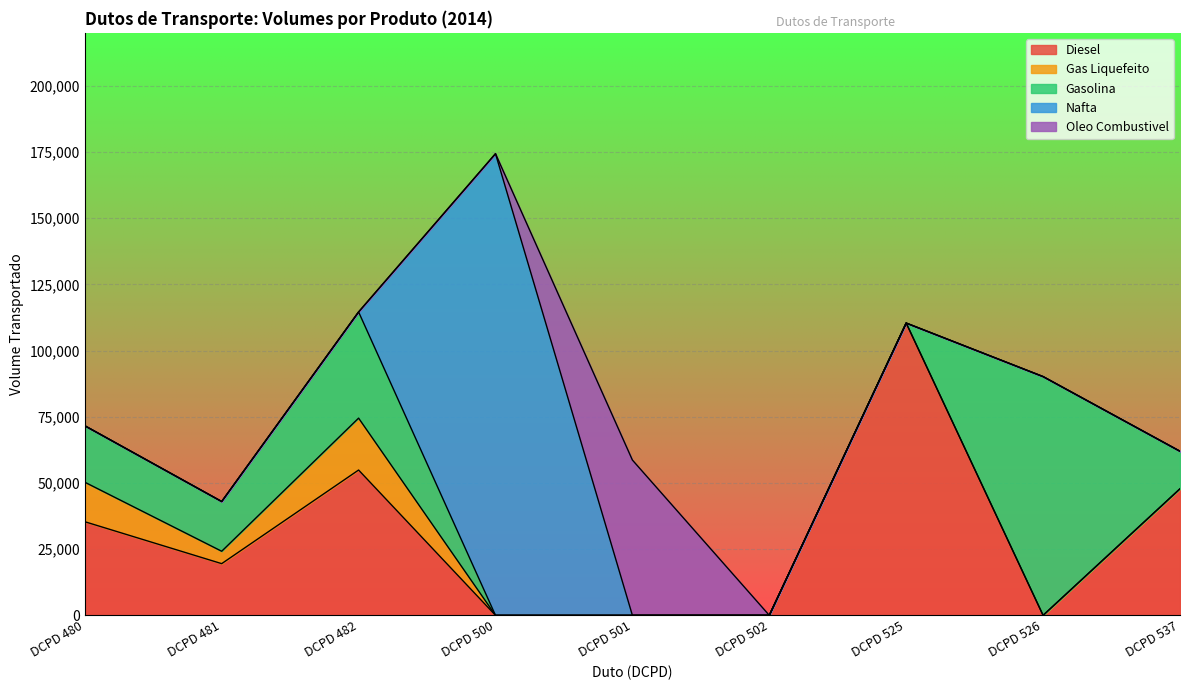

Reading left to right, transcribe all the data shown in this chart.

Diesel: DCPD 480=35357	DCPD 481=19519	DCPD 482=54876	DCPD 500=0	DCPD 501=0	DCPD 502=0	DCPD 525=110387	DCPD 526=0	DCPD 537=47803
Gas Liquefeito: DCPD 480=14924	DCPD 481=4683	DCPD 482=19607	DCPD 500=0	DCPD 501=0	DCPD 502=0	DCPD 525=0	DCPD 526=0	DCPD 537=0
Gasolina: DCPD 480=21320	DCPD 481=18781	DCPD 482=40101	DCPD 500=0	DCPD 501=0	DCPD 502=0	DCPD 525=0	DCPD 526=90166	DCPD 537=14164
Nafta: DCPD 480=0	DCPD 481=0	DCPD 482=0	DCPD 500=174361	DCPD 501=0	DCPD 502=0	DCPD 525=0	DCPD 526=0	DCPD 537=0
Oleo Combustivel: DCPD 480=0	DCPD 481=0	DCPD 482=0	DCPD 500=0	DCPD 501=58651	DCPD 502=0	DCPD 525=0	DCPD 526=0	DCPD 537=0